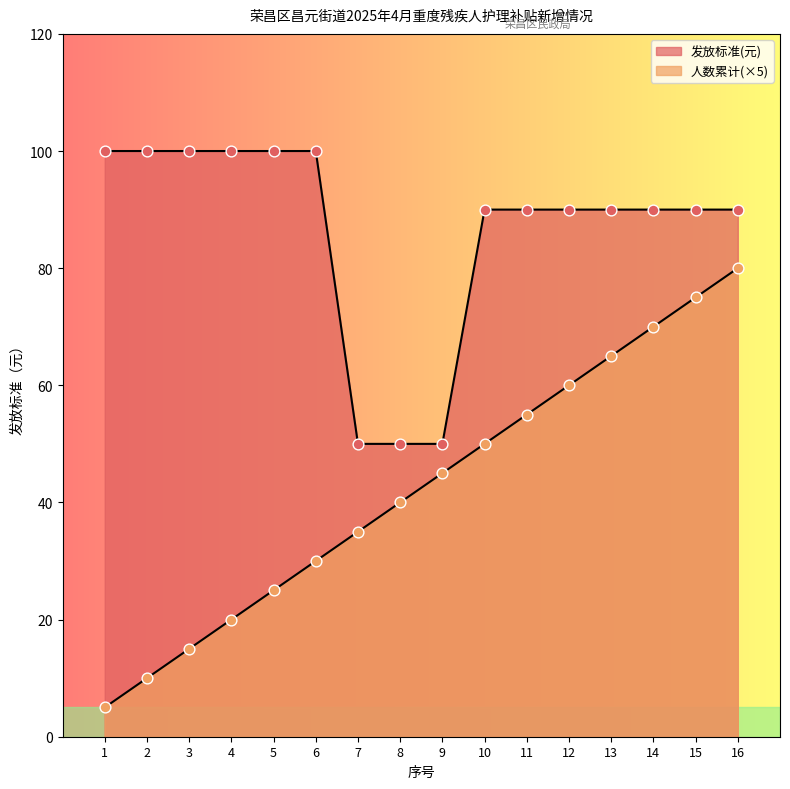

What is the total value across all series at 1?

105